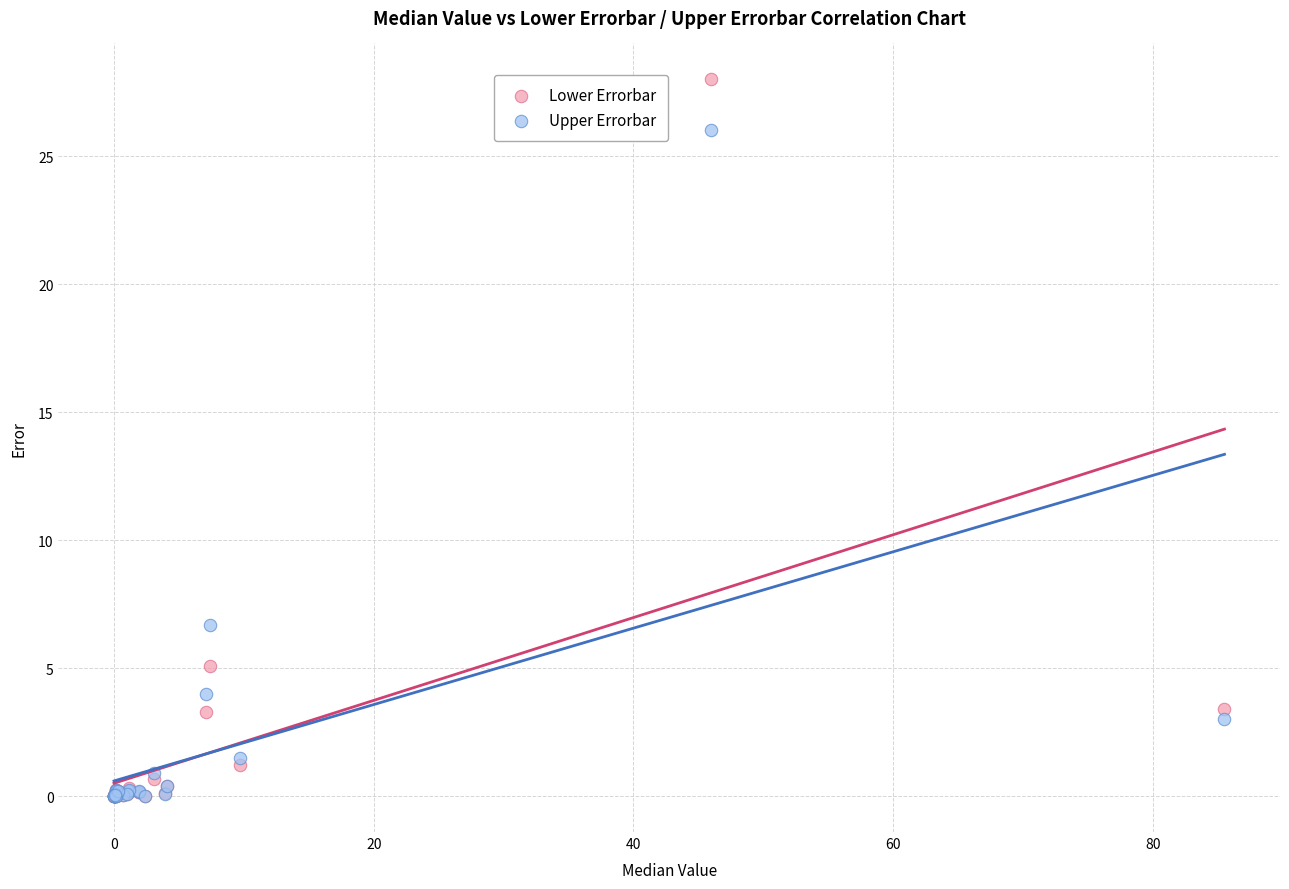

In the Upper Errorbar series, what Y value is closest to 13?

6.7